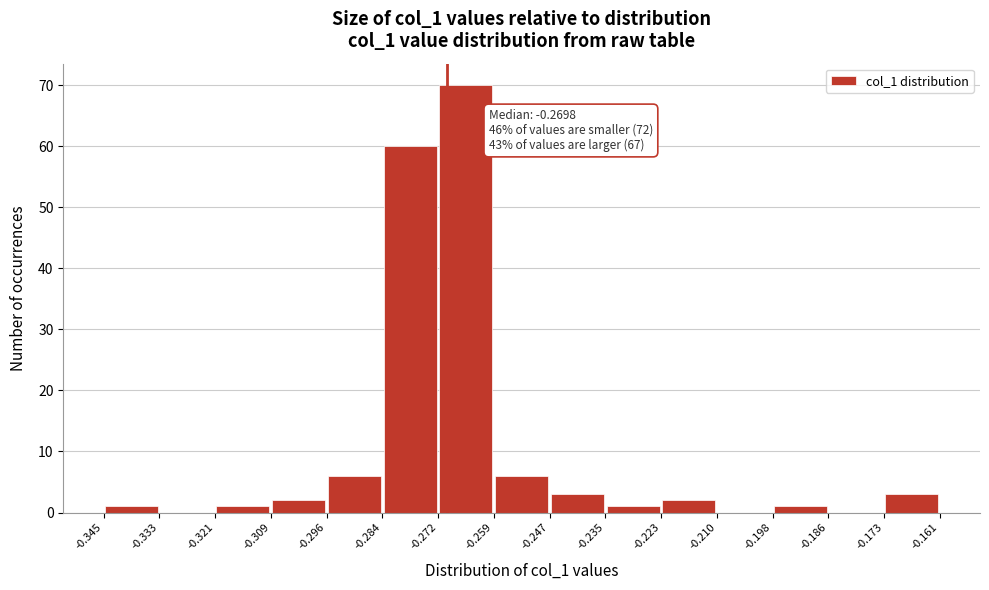

Over which range of the x-axis is the bar tallest?

-0.272 to -0.259